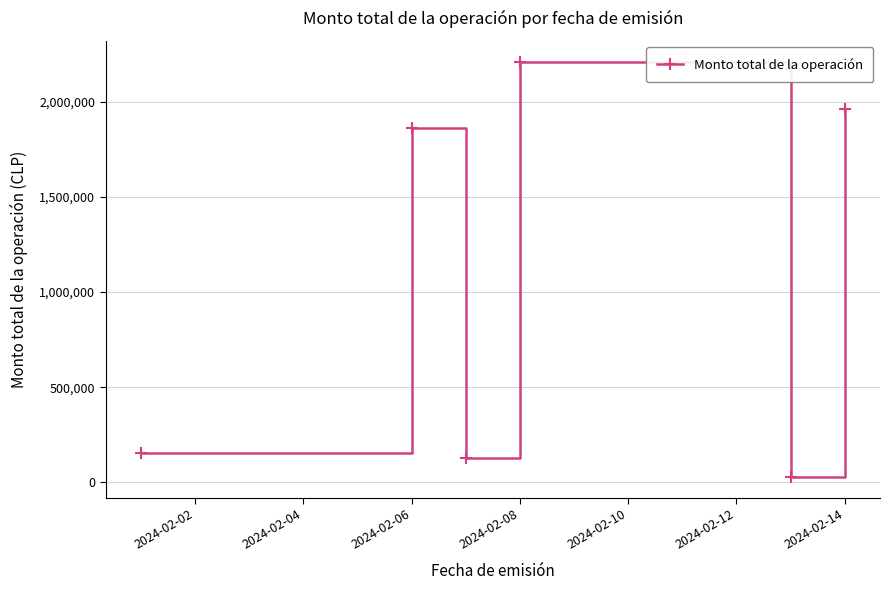

What is the difference between the second highest and minimum values?

1937141